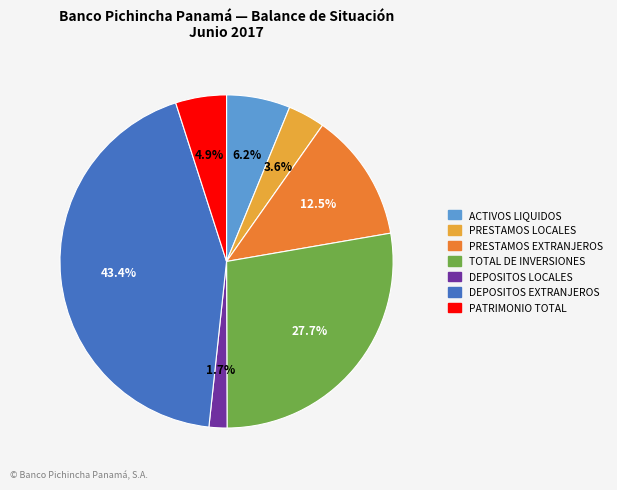

Is there a majority slice in this chart?

No